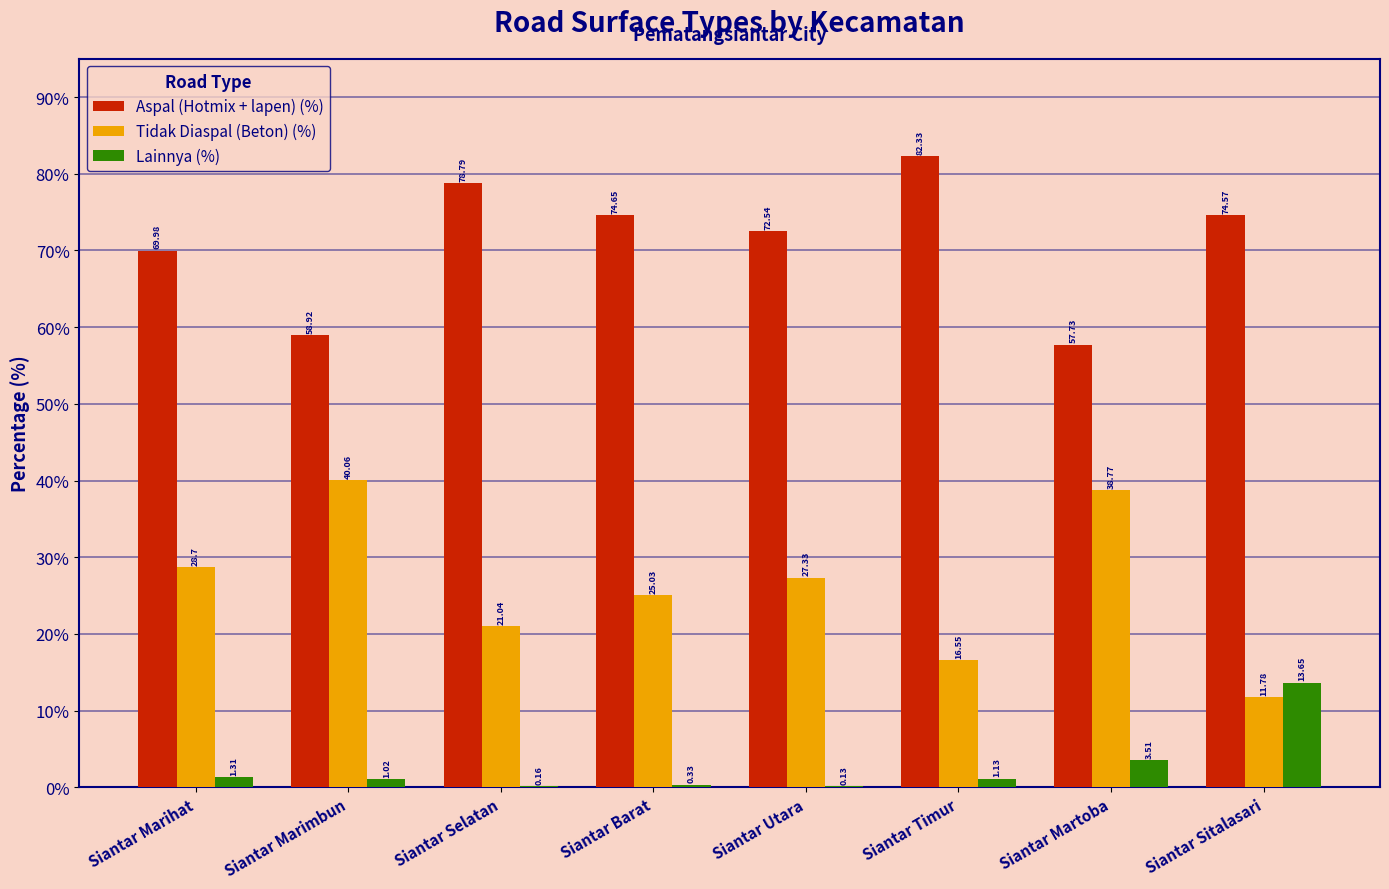

Which series has the largest range (max minus min)?

Tidak Diaspal (Beton) (%)